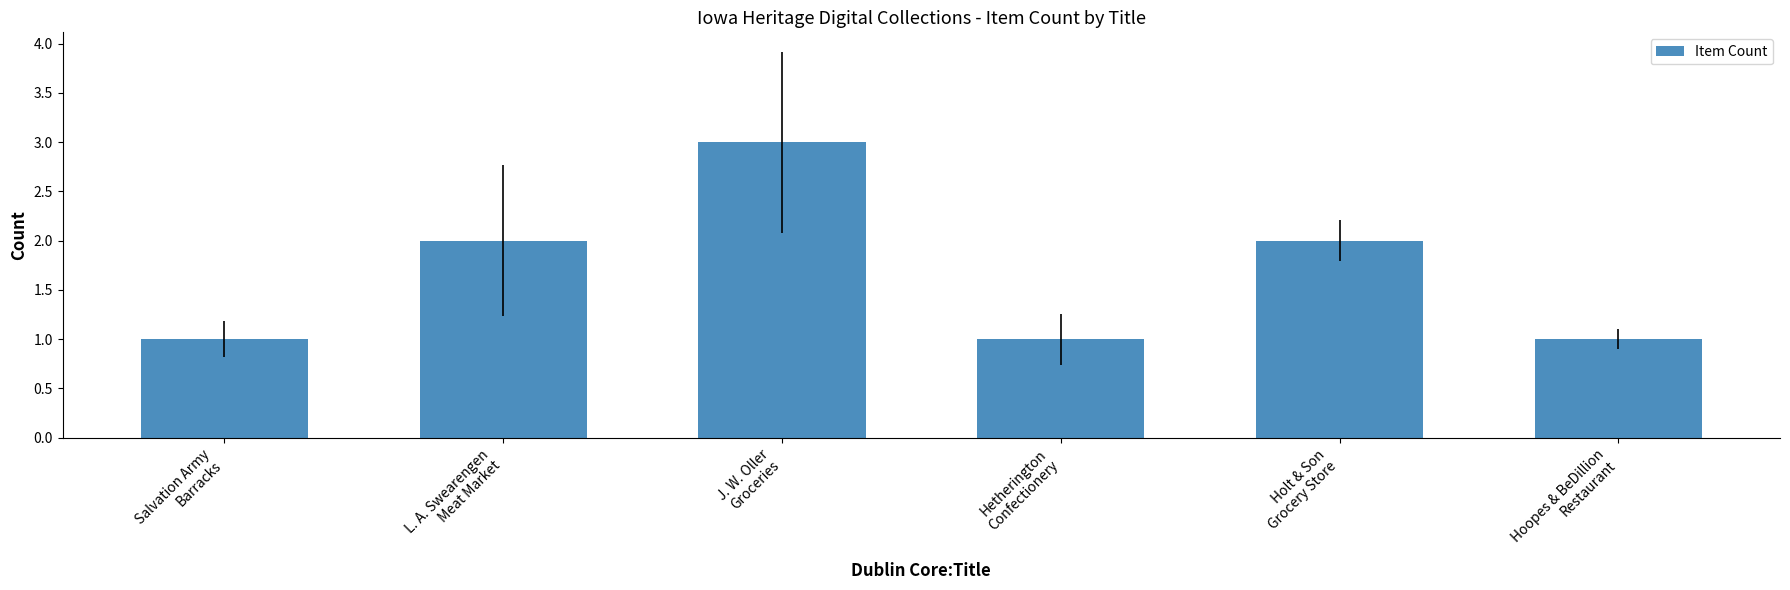

What is the label of the 4th bar from the right?

J. W. Oller
Groceries